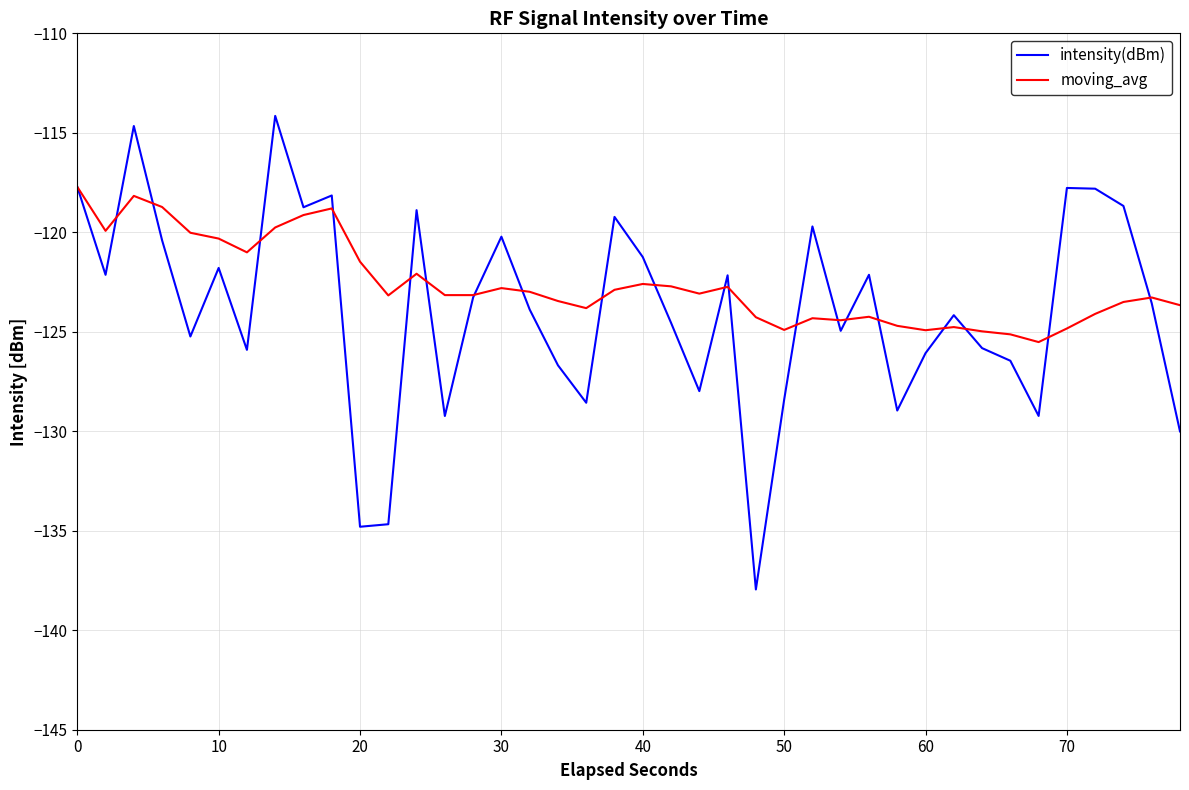

Which series has the largest total across all categories?

moving_avg